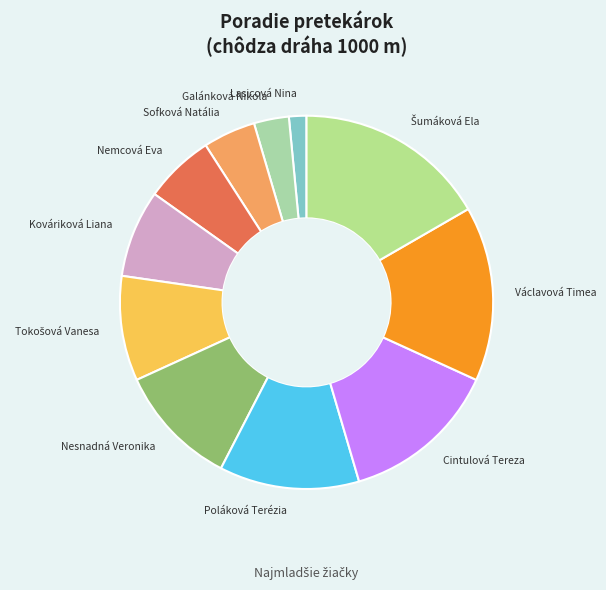

True or false: Kováriková Liana accounts for 22% of the total.

False